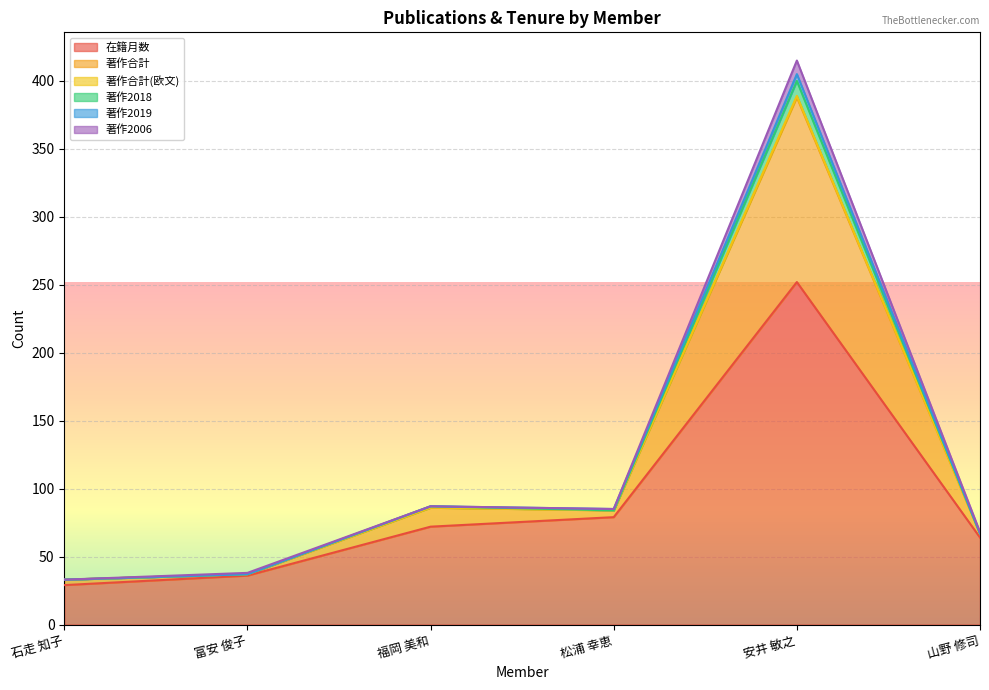

How many values in the 在籍月数 series exceed 72?

2